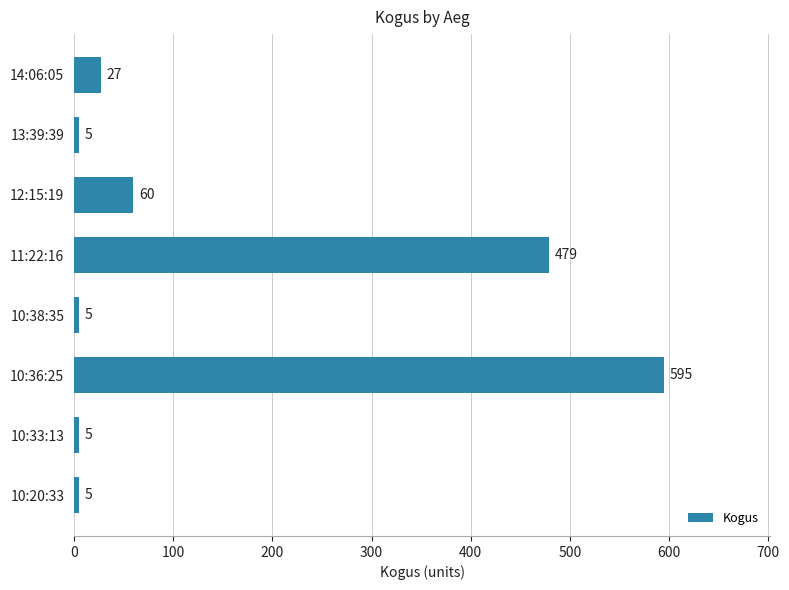

Count the number of data series in this chart.

1